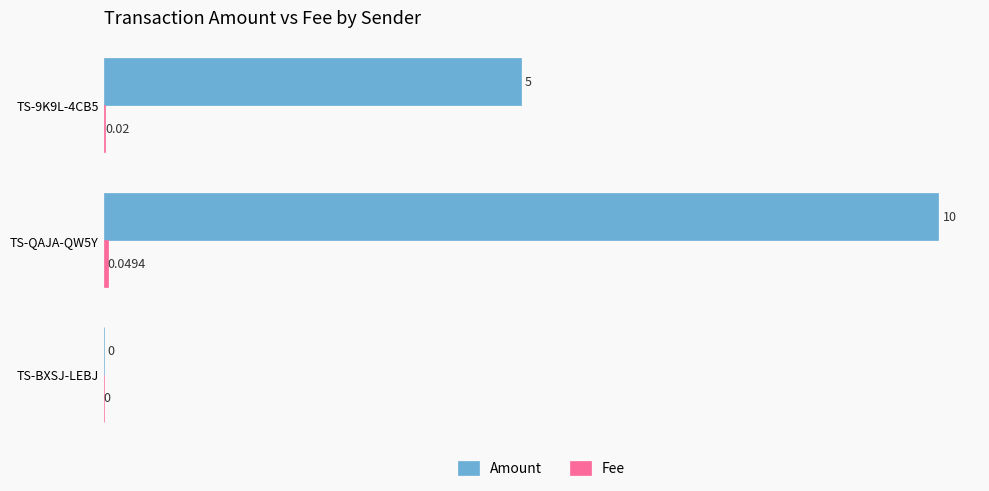

Between TS-BXSJ-LEBJ and TS-QAJA-QW5Y, which series saw the biggest shift?

Amount